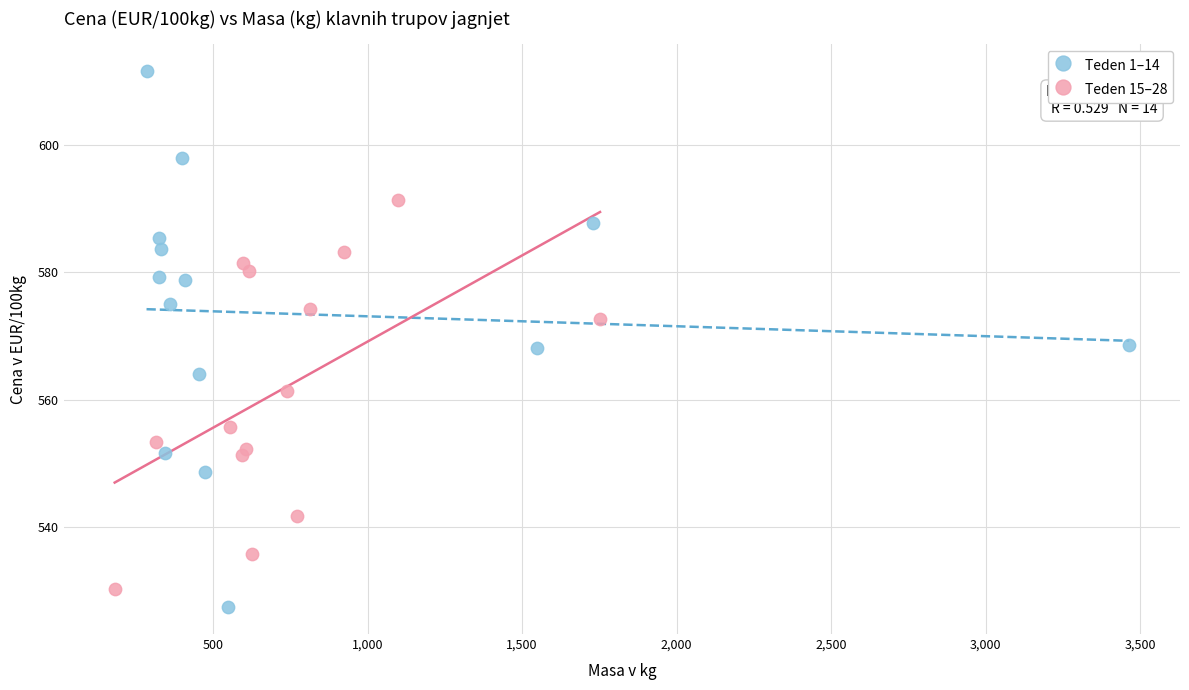

Which series contains the lowest Y value?

Teden 1–14